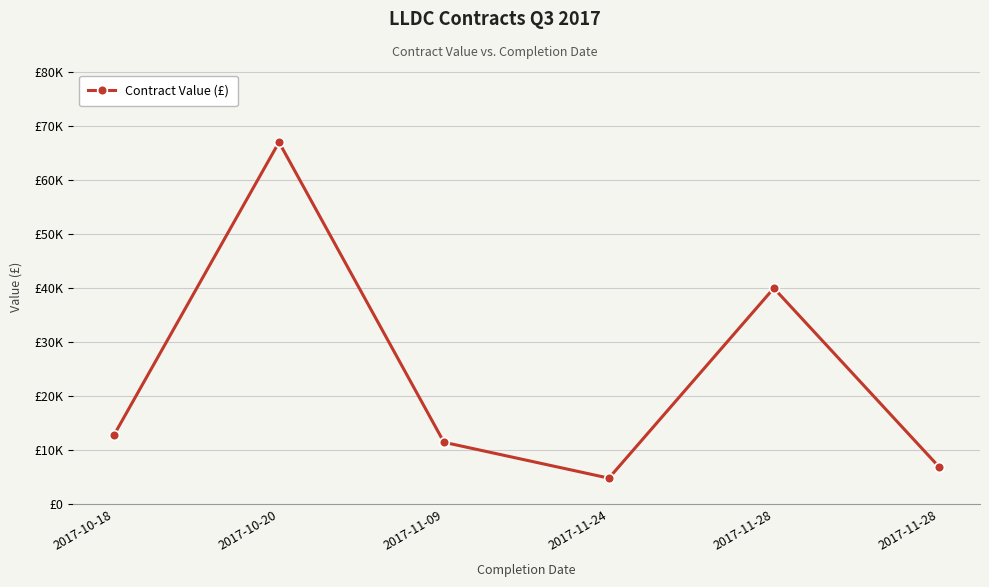

At which label does the data first exceed 12860?

2017-10-20